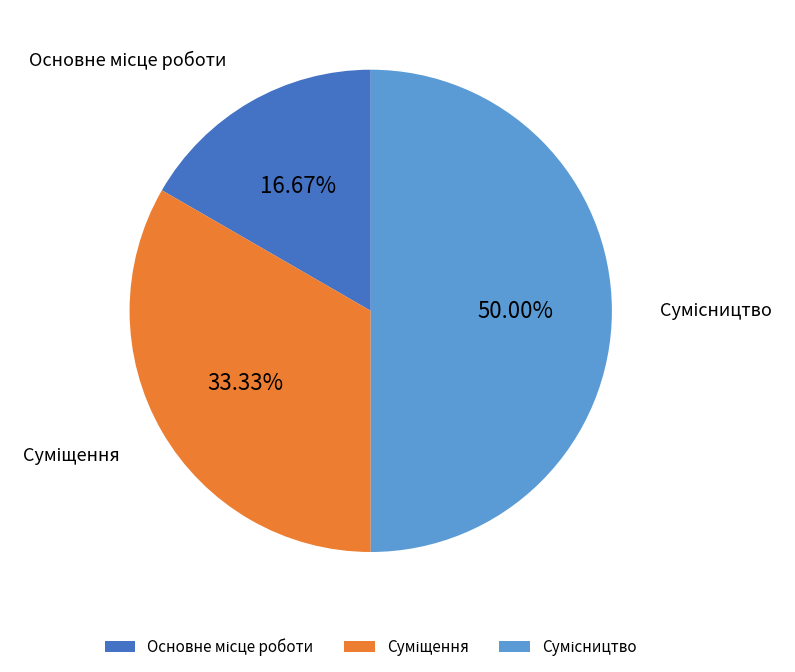

How many segments does this pie chart have?

3